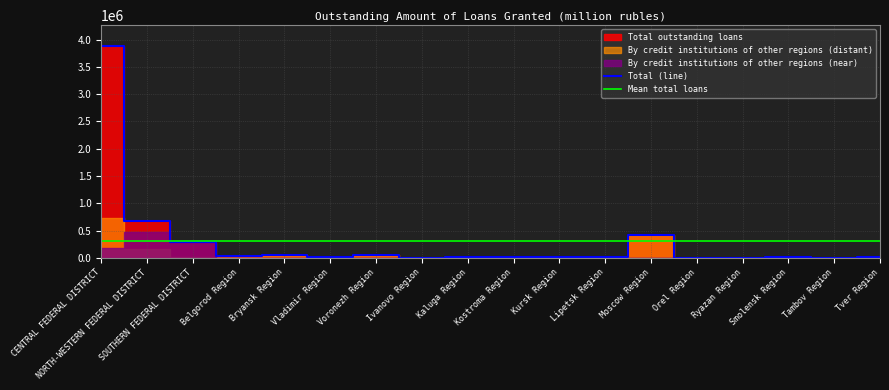

What is the spread (max minus min) of values at CENTRAL FEDERAL DISTRICT?

3698828